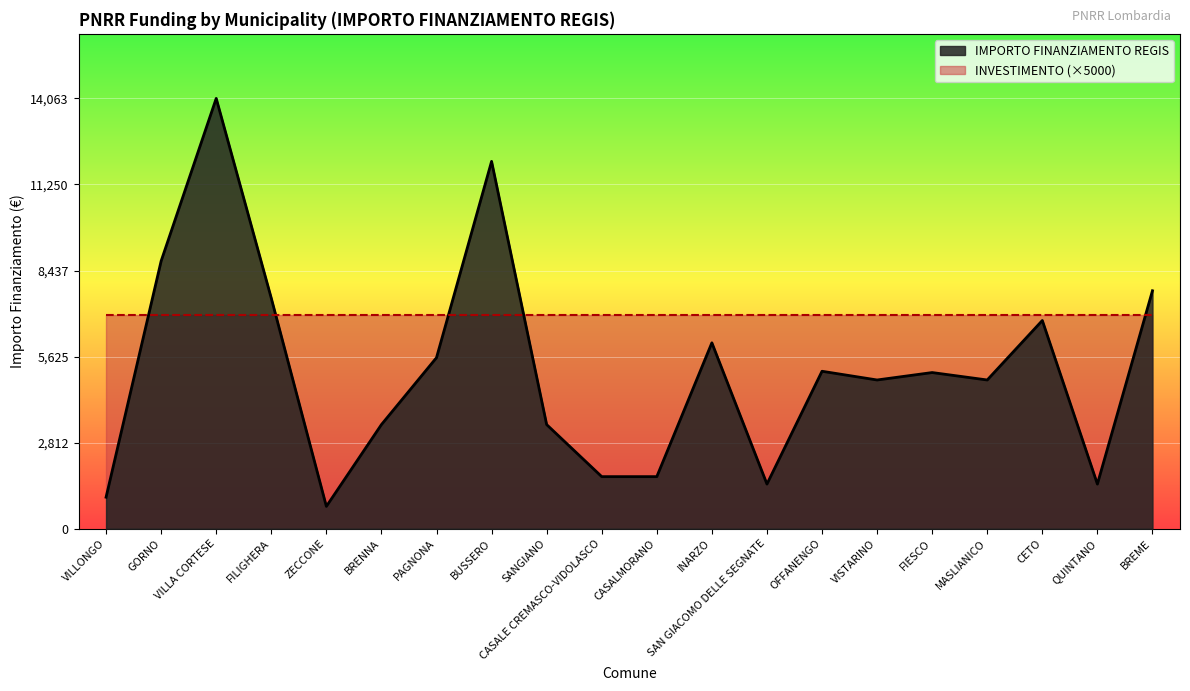

What is the change in value from BUSSERO to MASLIANICO?

-7145